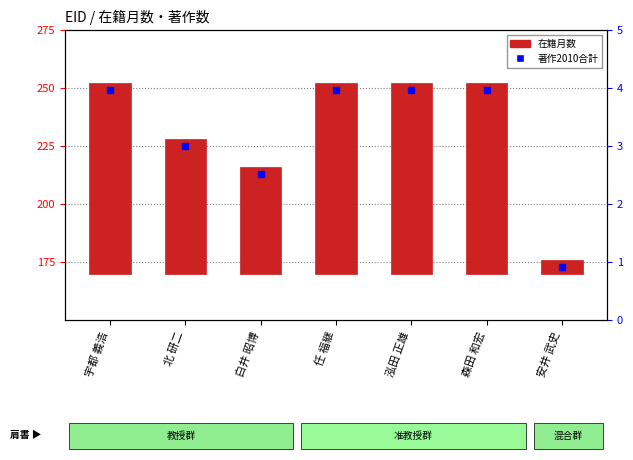

What is the difference between the maximum and minimum values?

76